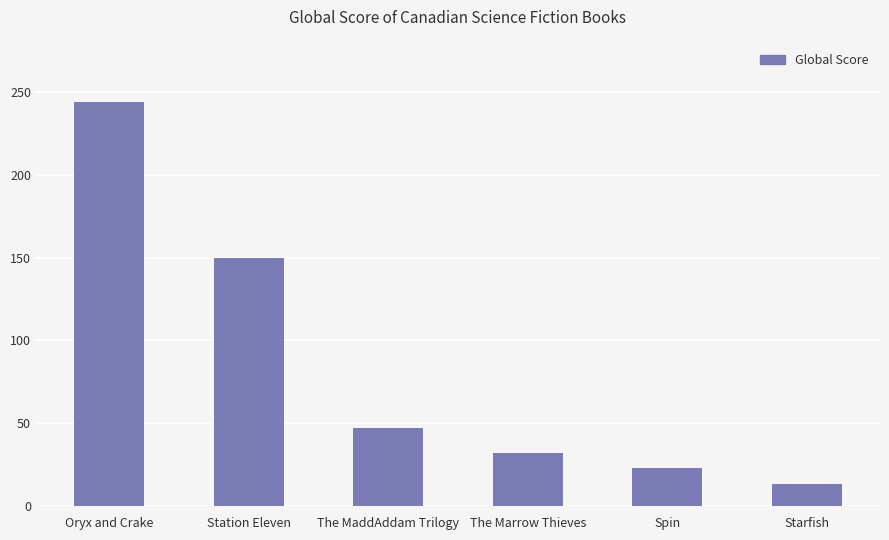

Reading left to right, extract all data points from this chart.

Oryx and Crake=244	Station Eleven=150	The MaddAddam Trilogy=47	The Marrow Thieves=32	Spin=23	Starfish=13